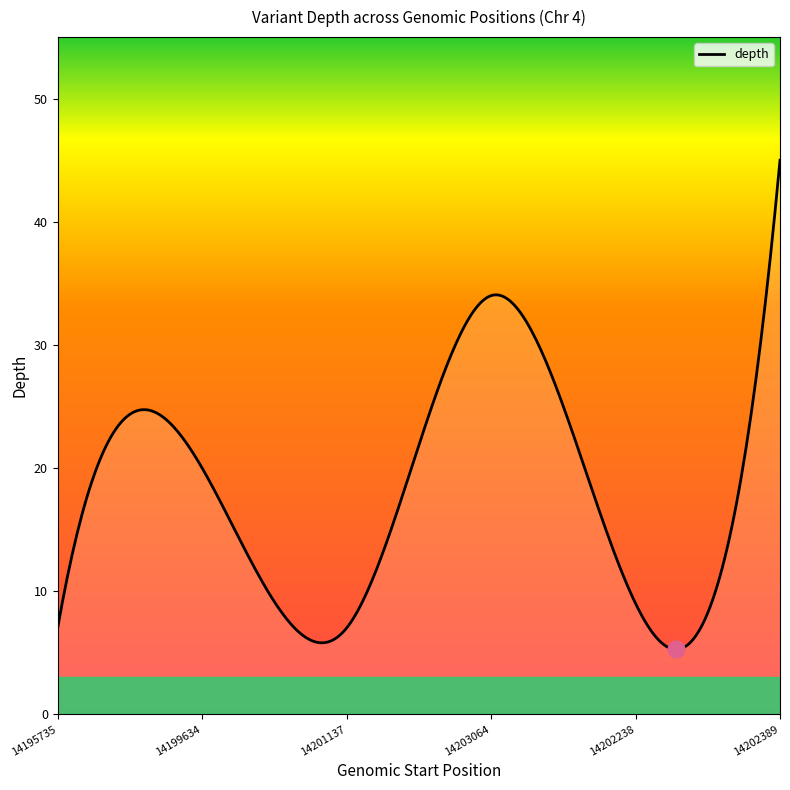

What is the difference between the maximum and second lowest values?

39.7